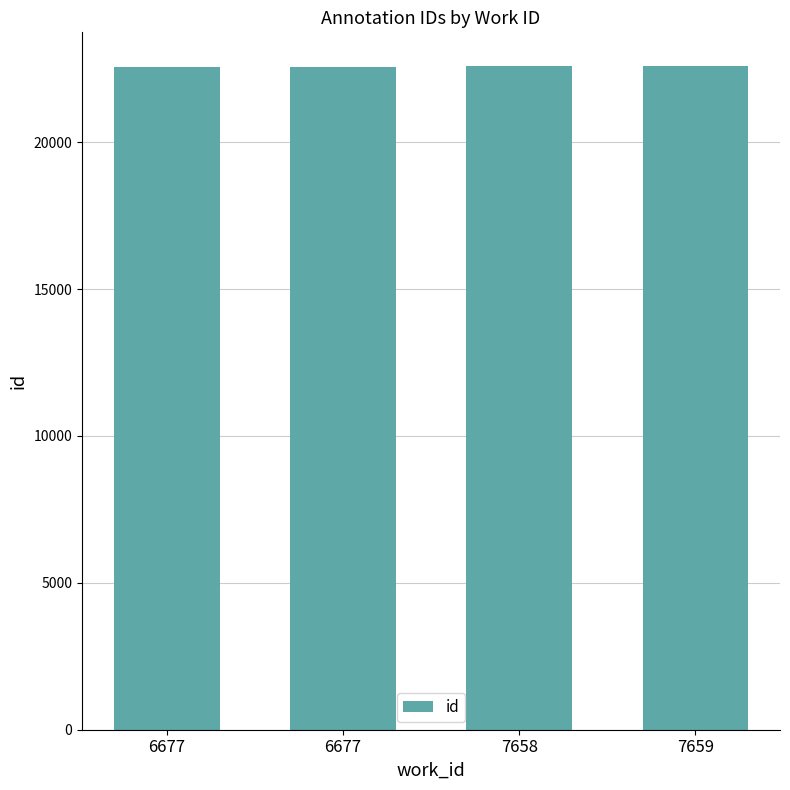

Read the value at 7658.

22610